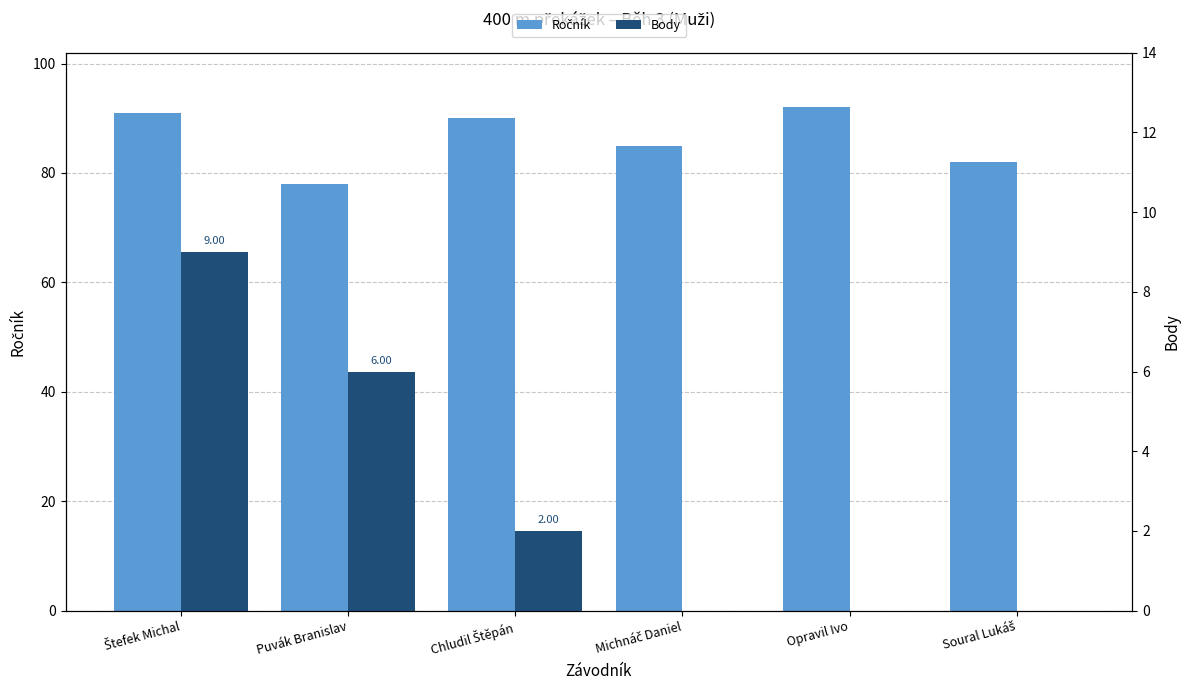

How many groups of bars are there?

6